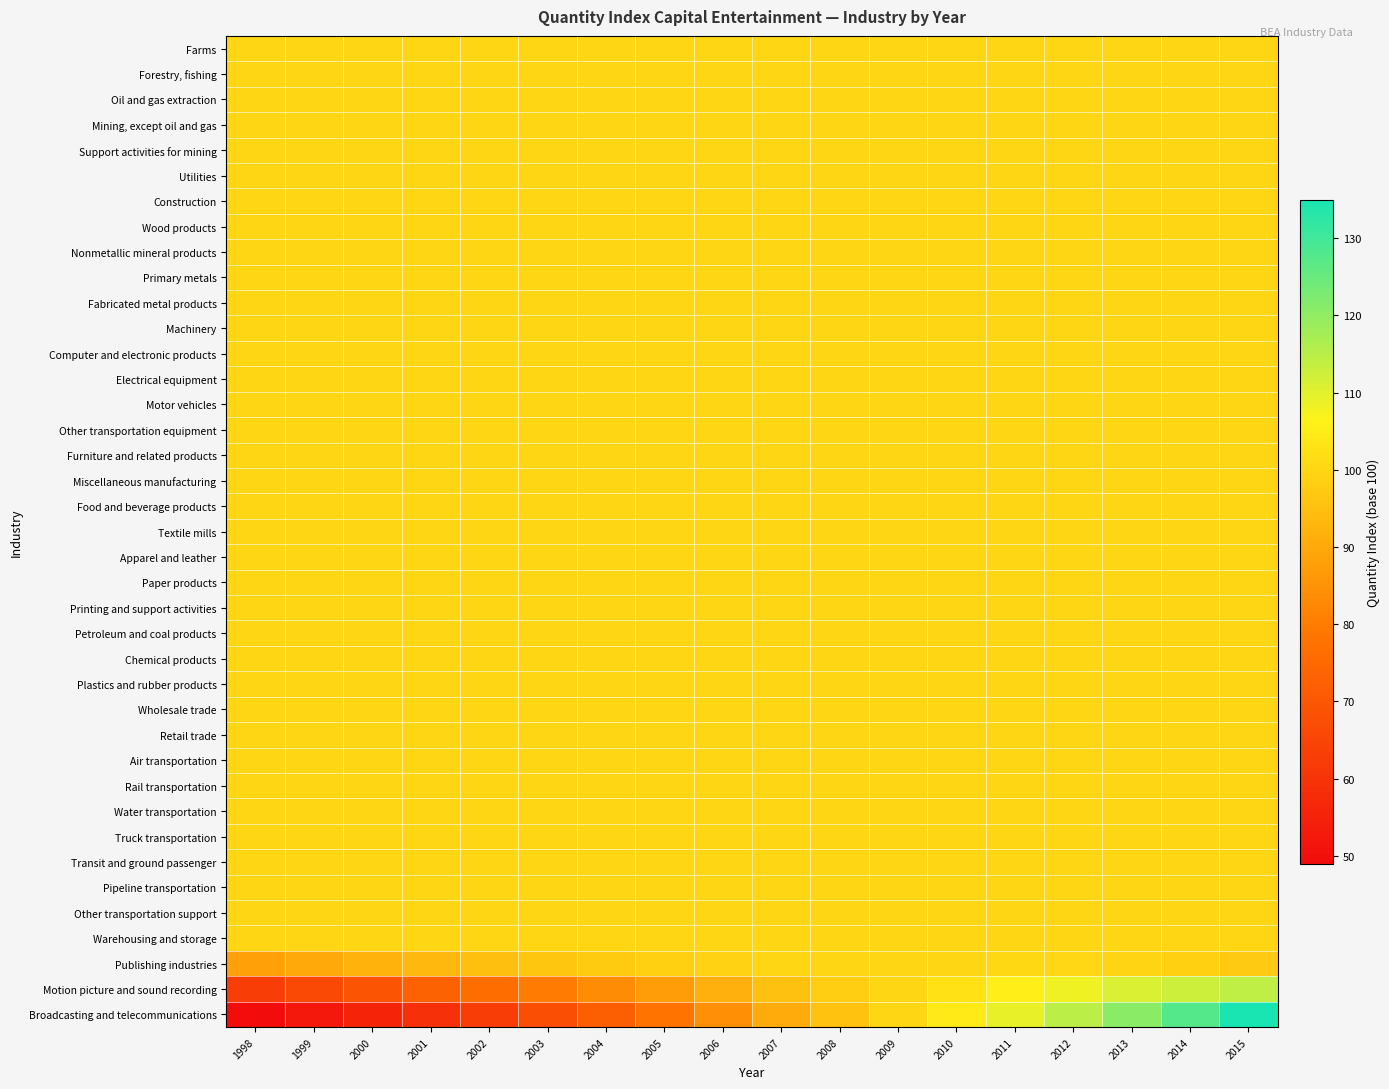

What is the difference between the highest and lowest values at 2012?

14.8